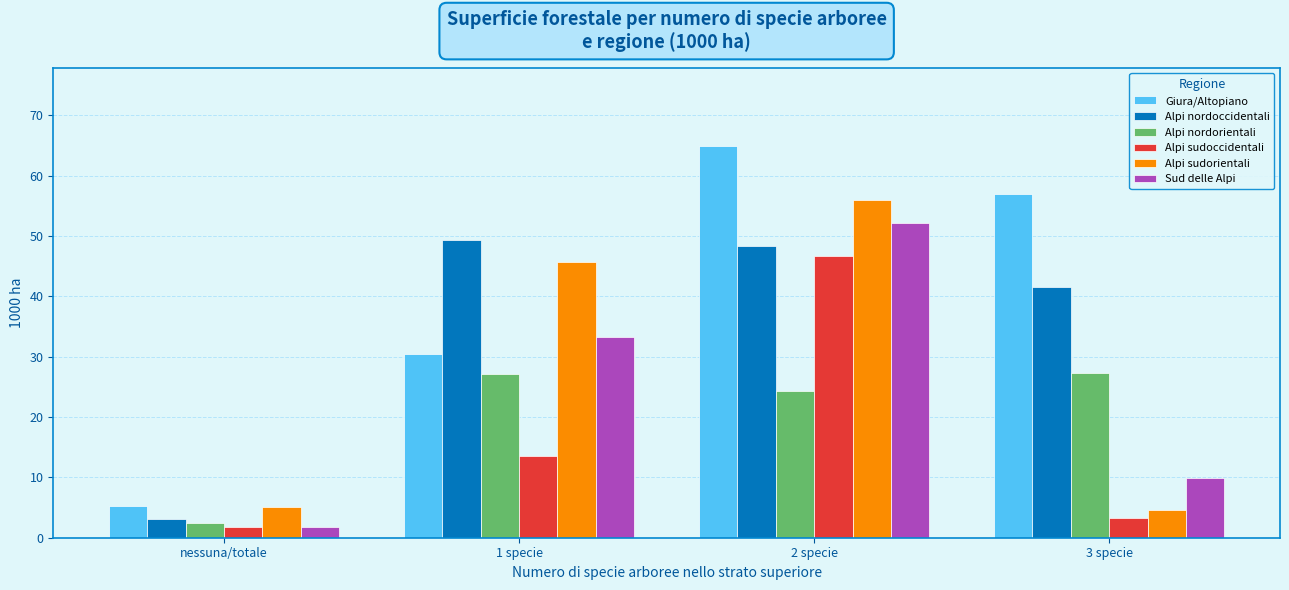

What is the smallest value displayed?

1.7